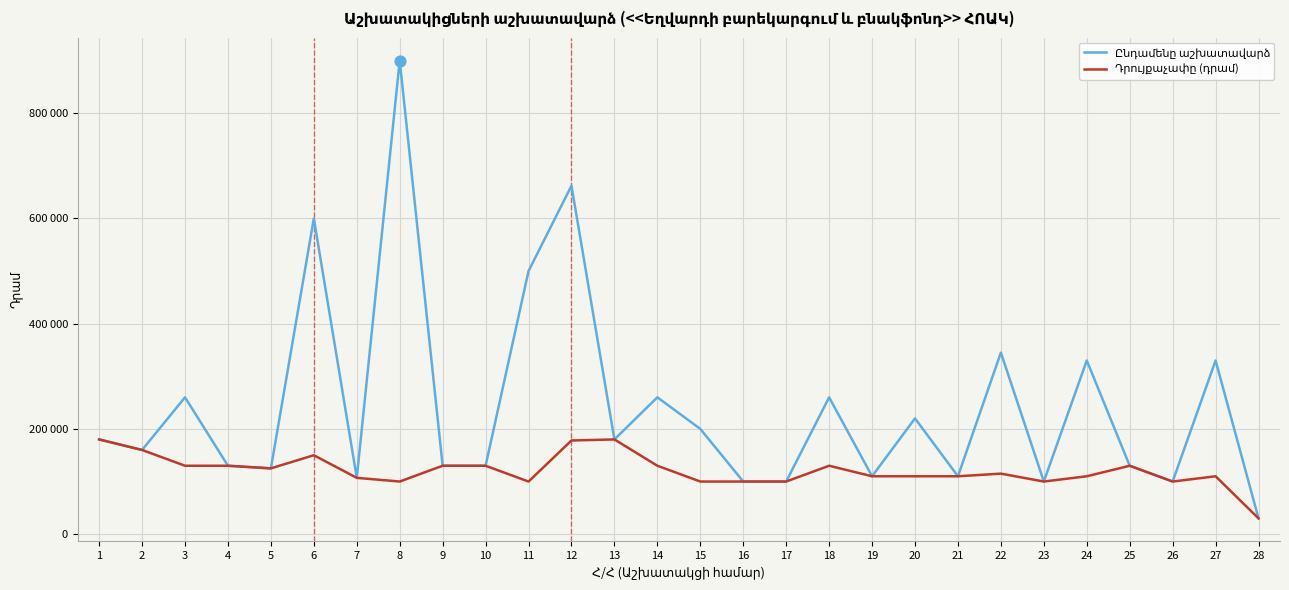

At how many categories does at least one series exceed 665303?

1